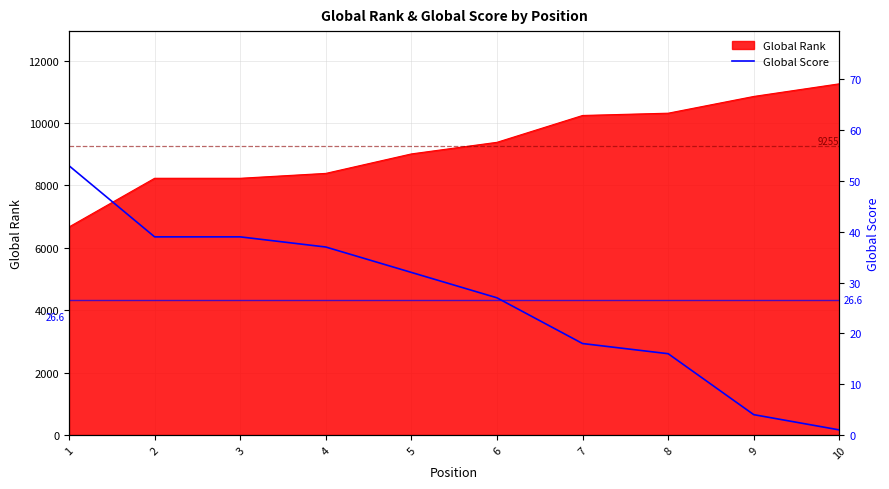

At which label does the data first exceed 32?

1